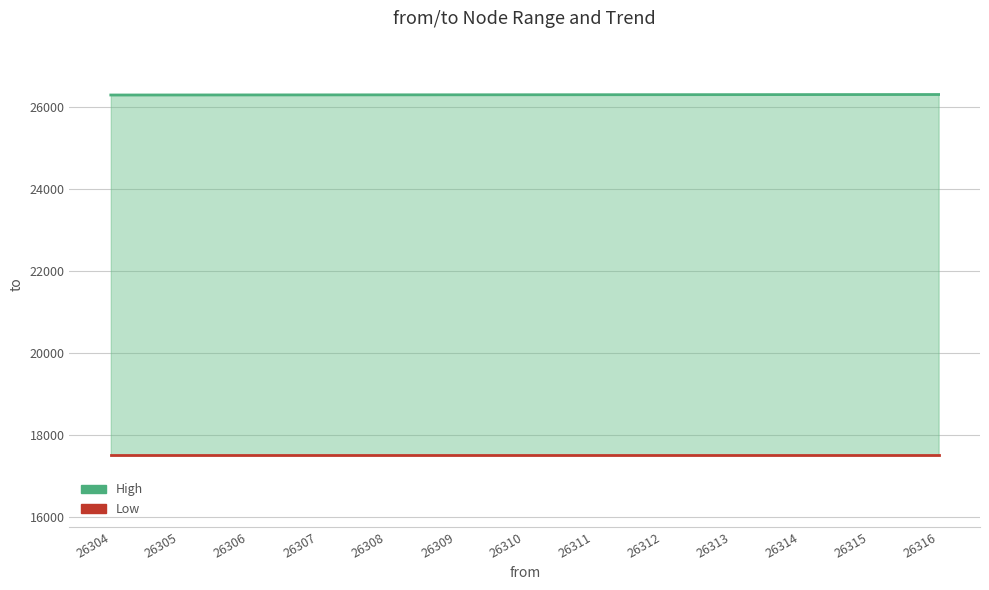

Rank the series by their average value, from highest to lowest.

High, Low